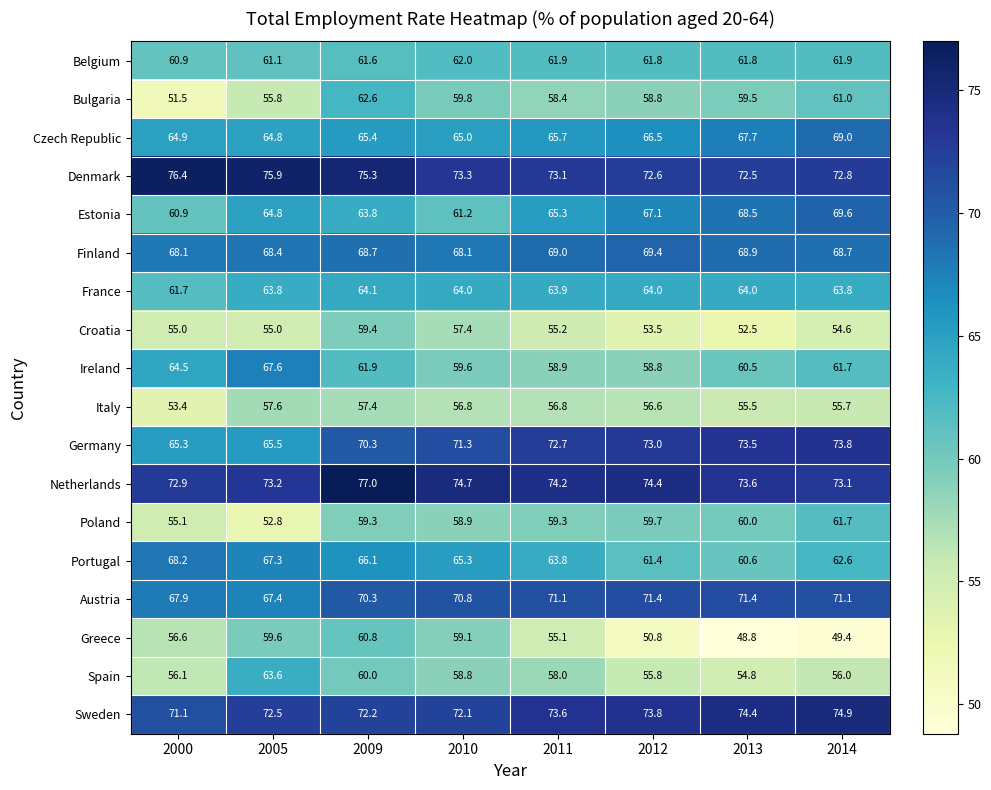

How many series are shown in this chart?

18